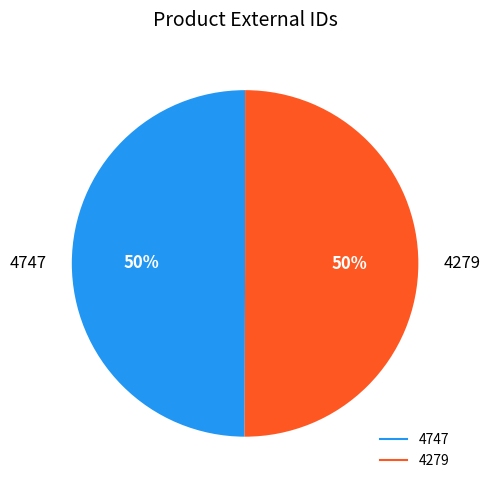

To the nearest percent, what is the average slice percentage?

50%